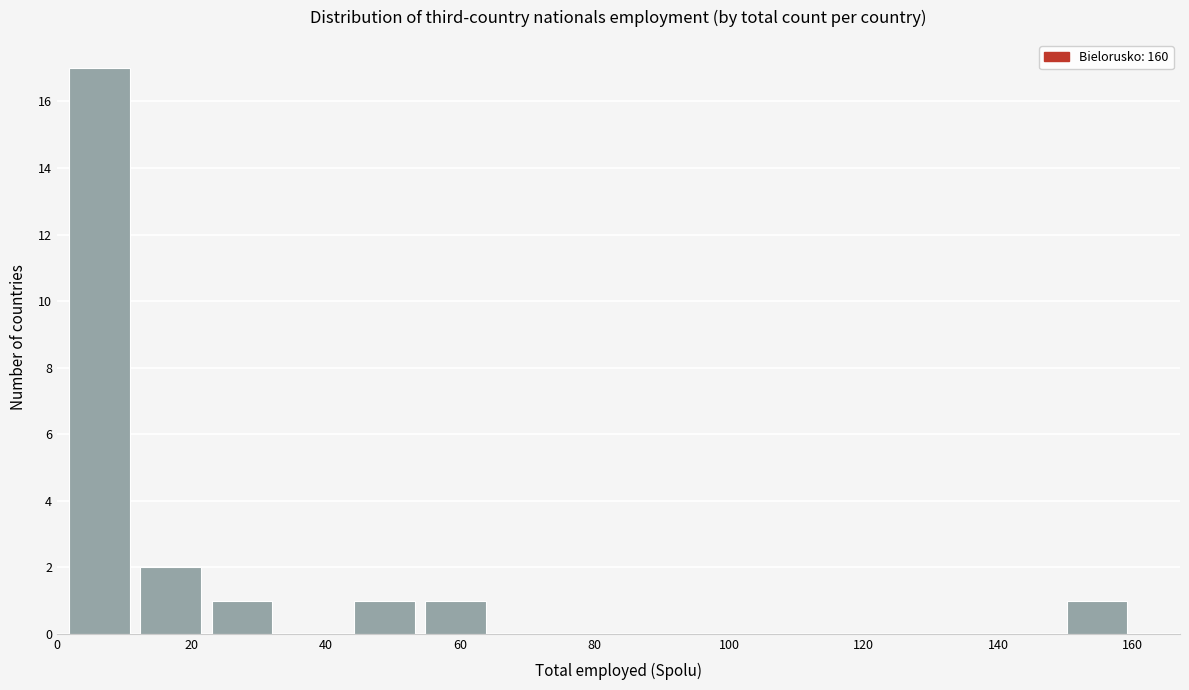

Reading left to right, transcribe this chart: for each bar, give the range it covers on the x-axis and its height. Neither the bar edges nor the heights are printed on the chart, so give them approximately, as read against the axes.

1.0 to 11.6: 17
11.6 to 22.2: 2
22.2 to 32.8: 1
32.8 to 43.4: 0
43.4 to 54.0: 1
54.0 to 64.6: 1
64.6 to 75.2: 0
75.2 to 85.8: 0
85.8 to 96.4: 0
96.4 to 107.0: 0
107.0 to 117.6: 0
117.6 to 128.2: 0
128.2 to 138.8: 0
138.8 to 149.4: 0
149.4 to 160.0: 1